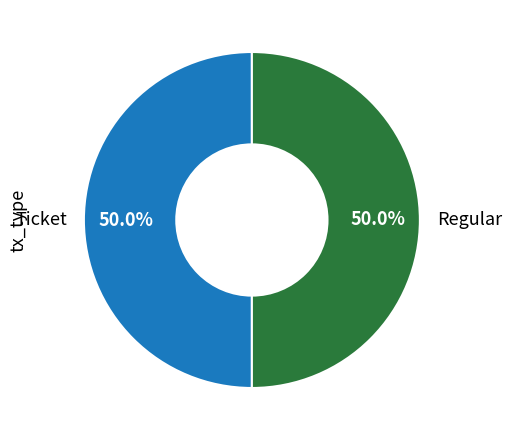

What is the total percentage of Ticket and Regular?

100.0%